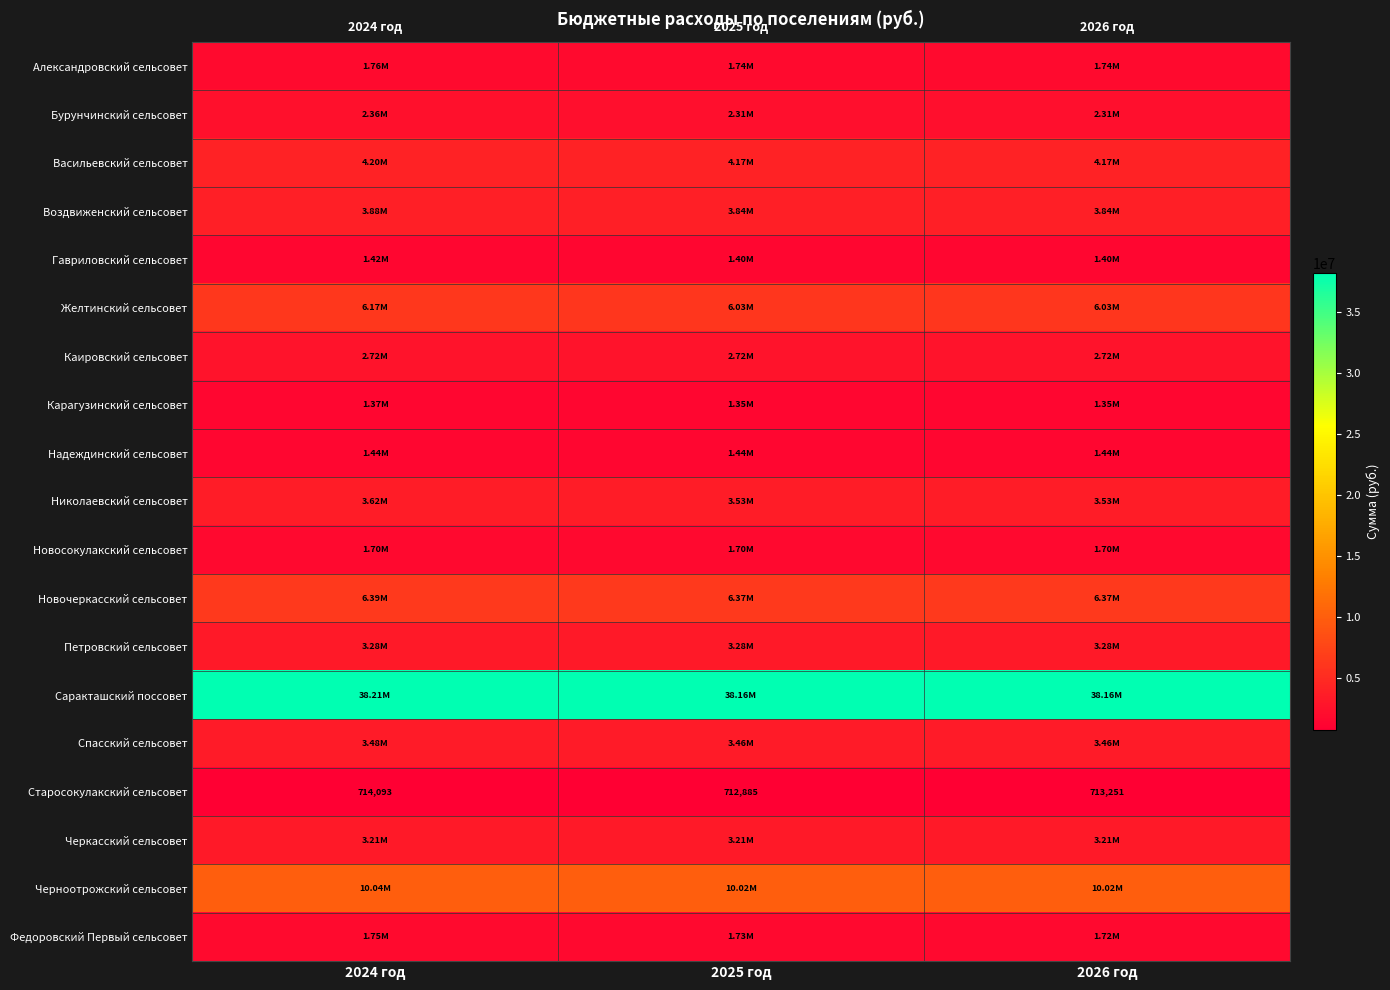

What is the sum of all Петровский сельсовет values?

9830896.2